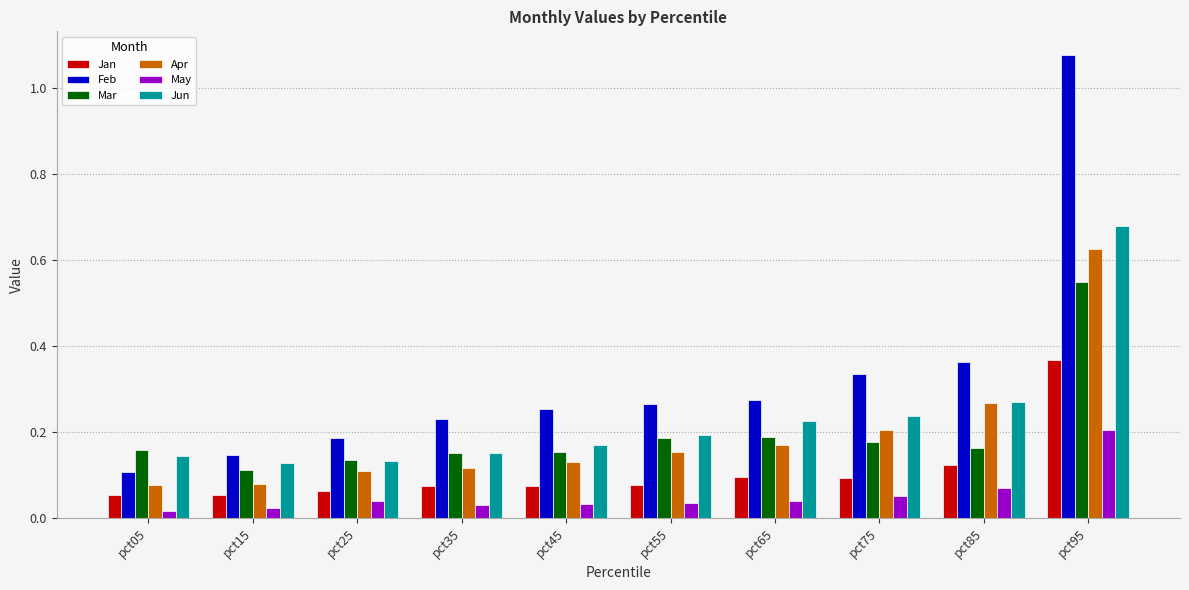

Which series has the widest spread of values?

Feb